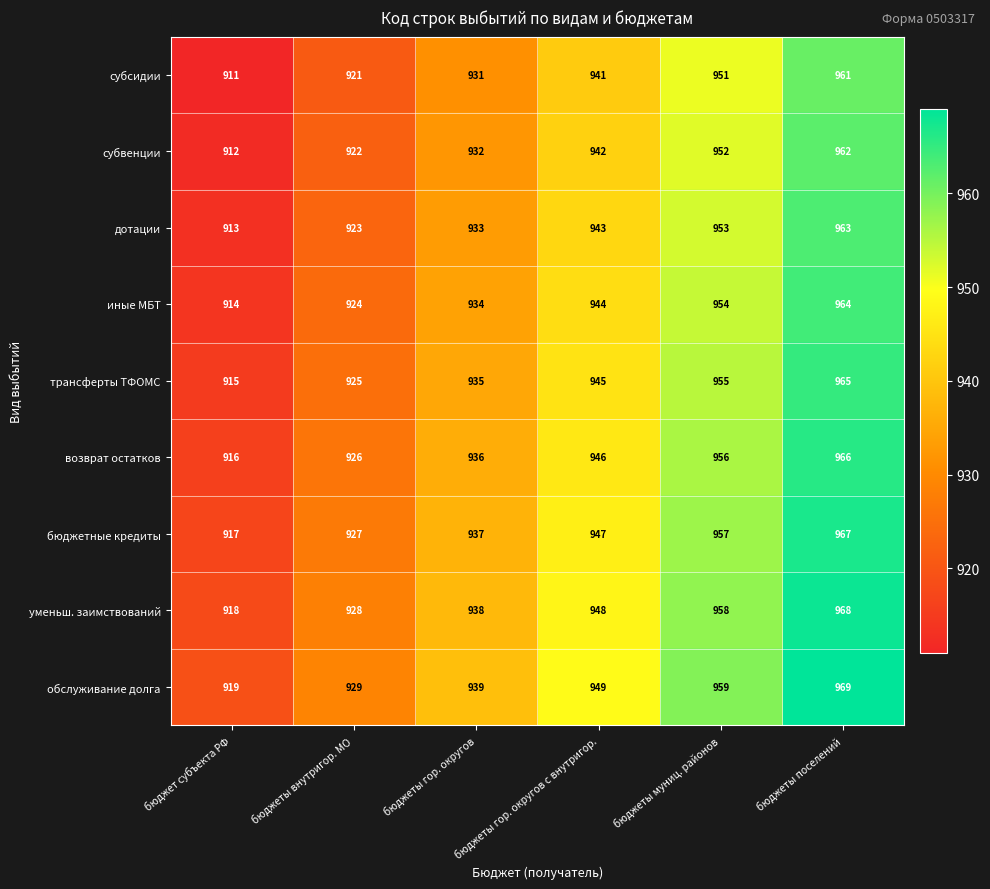

At how many categories does at least one series exceed 936?

4